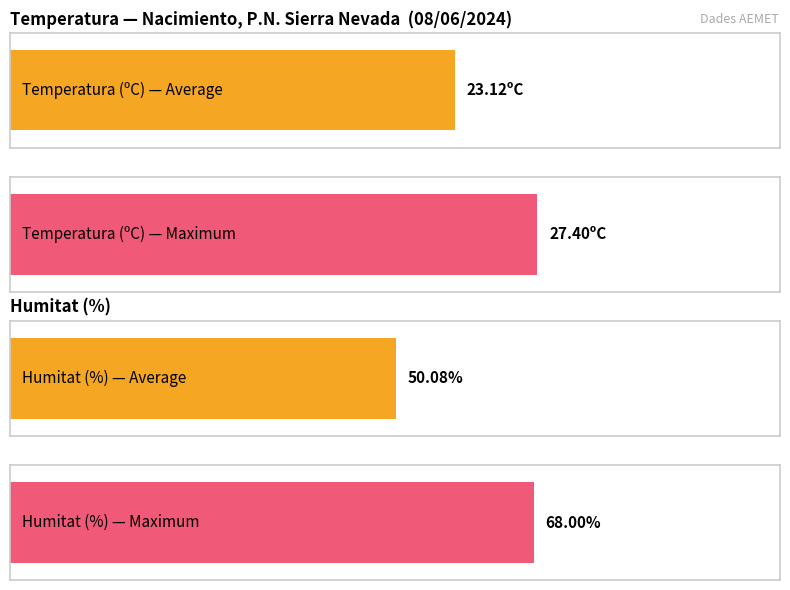

List the series in order of their peak value, lowest first.

Temperatura (ºC), Humitat (%)